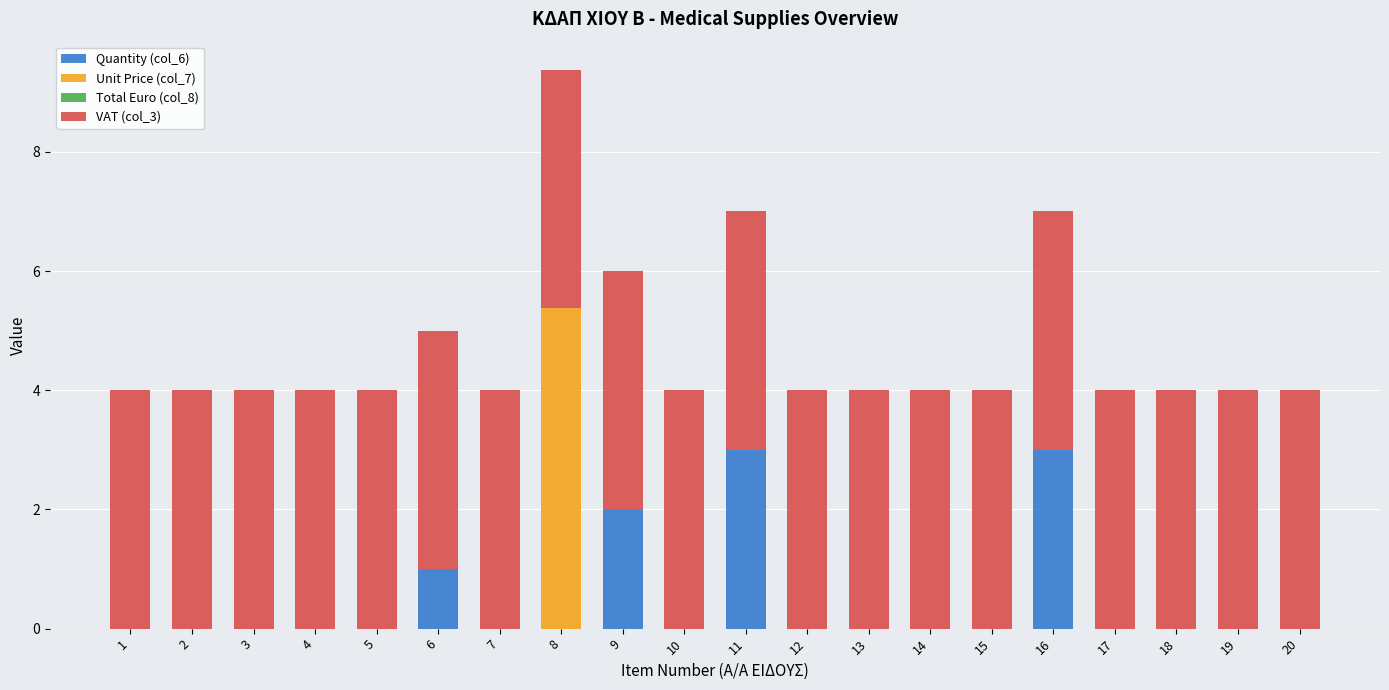

What is the maximum value for Quantity (col_6)?

3.0